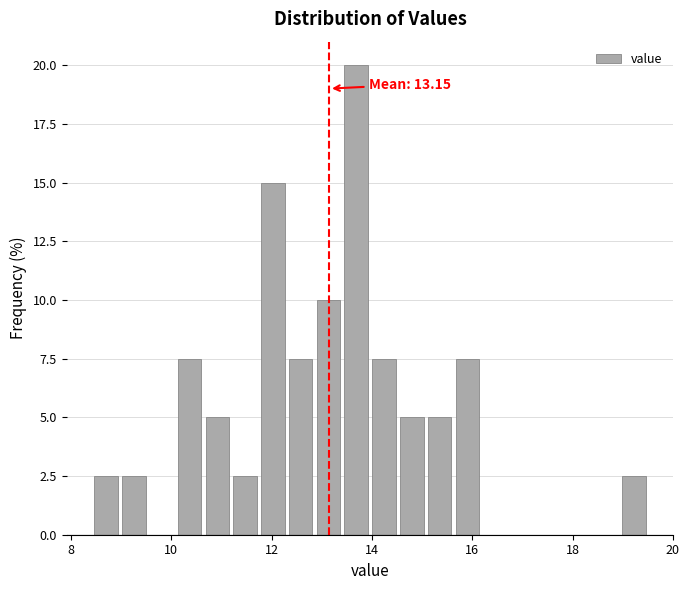

Read against the x-axis, roughly where is the centre of the tallest bar?

13.6